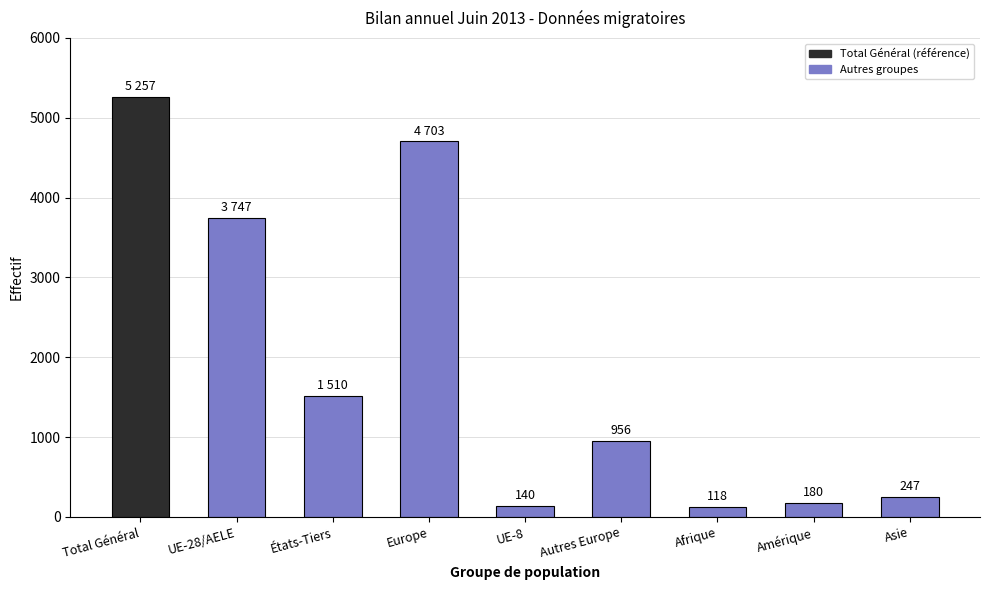

Which label corresponds to the largest value in the chart?

Total Général